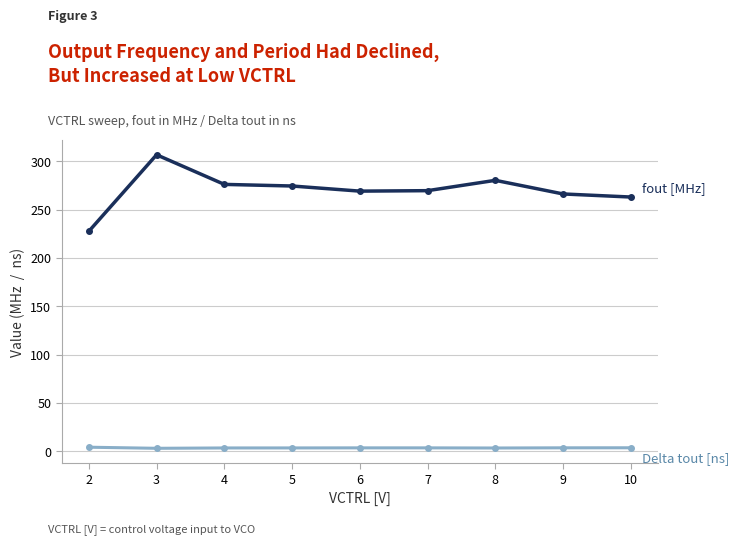

What is the difference between the highest and lowest values at 4?

272.5